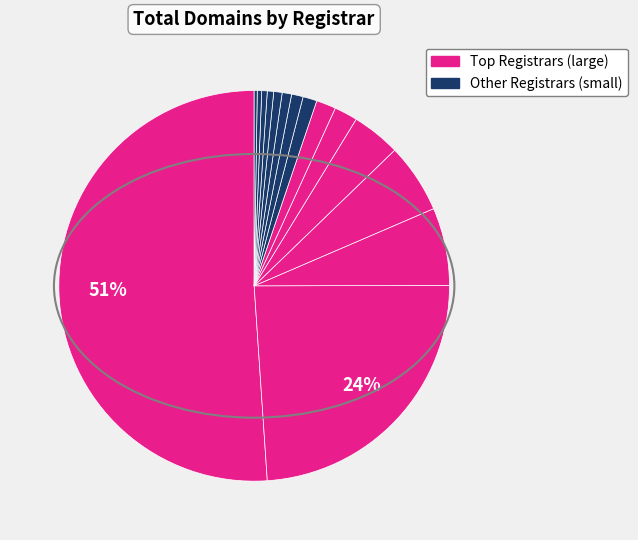

Does any single category account for the majority?

Yes